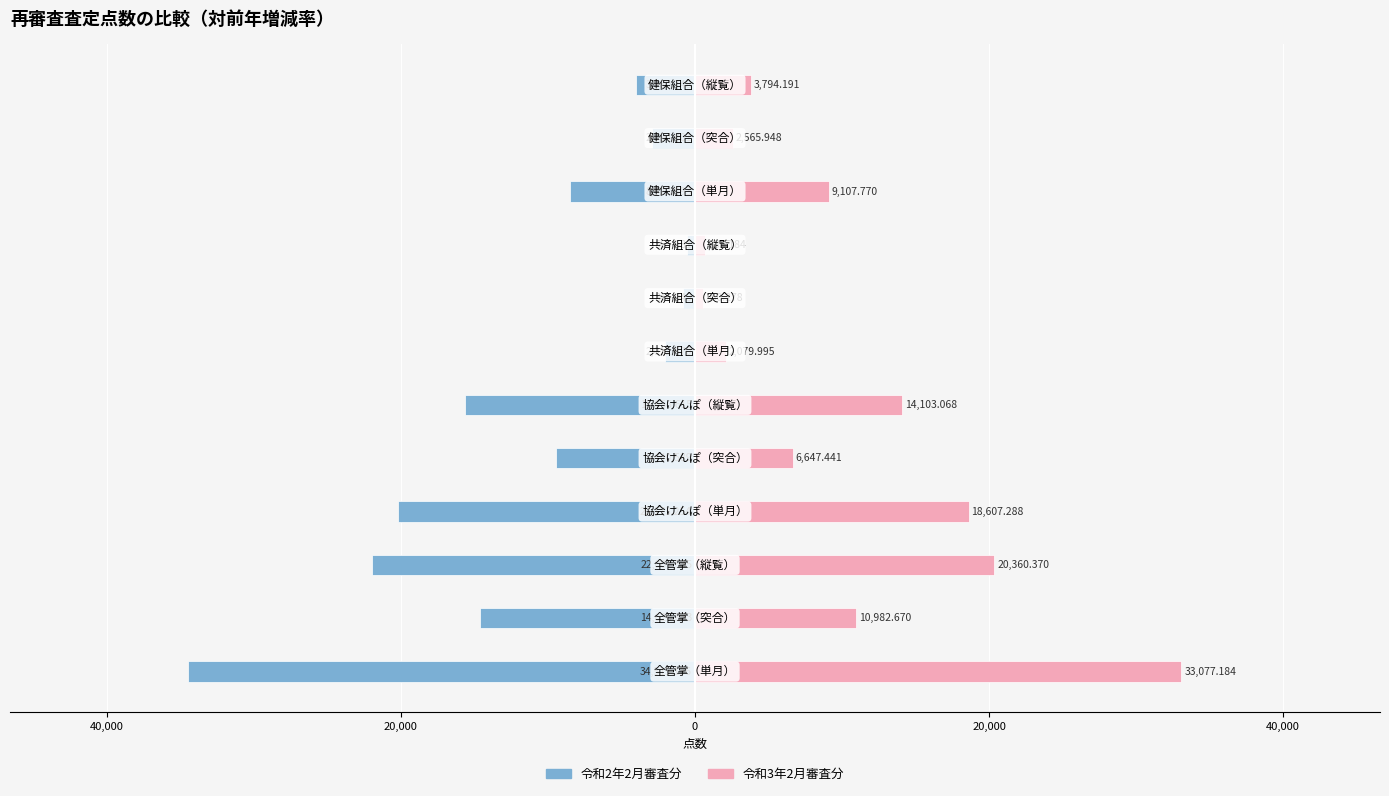

The value of 令和2年2月審査分 at 10 is -1518.4. True or false?

False